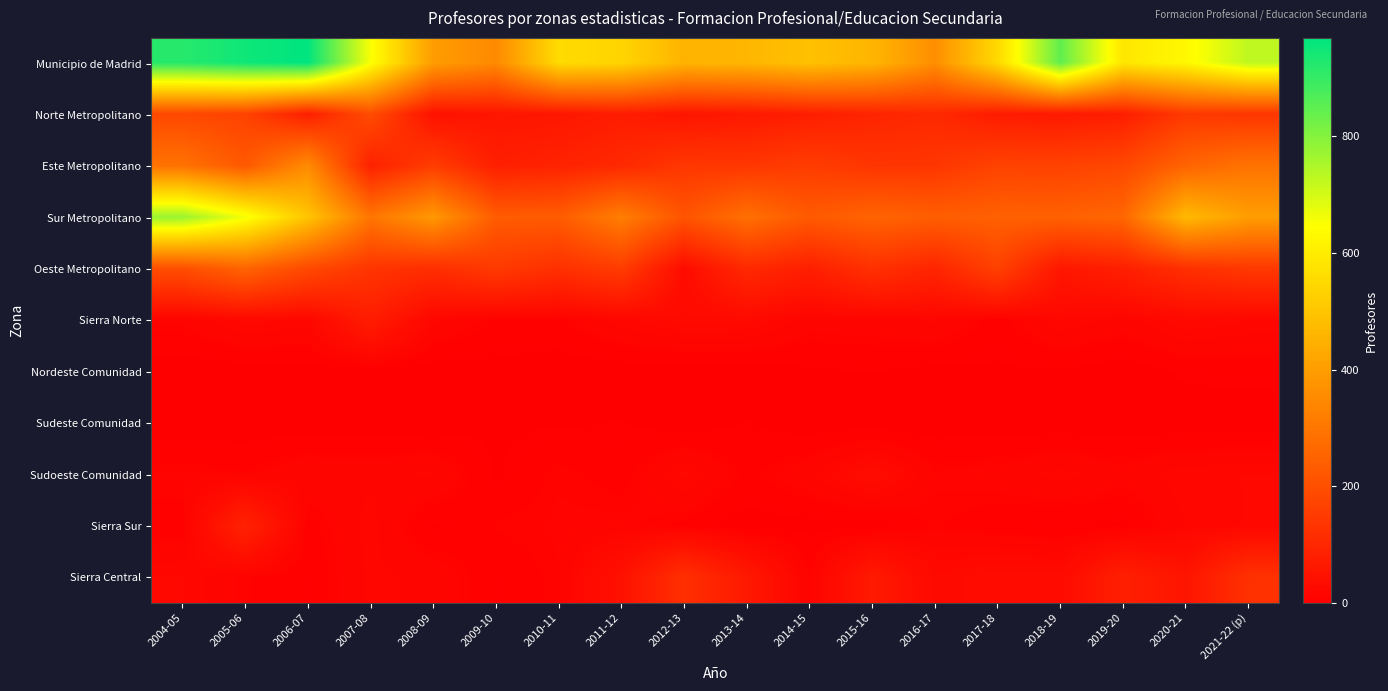

What is the total value across all series at 2007-08?

1493